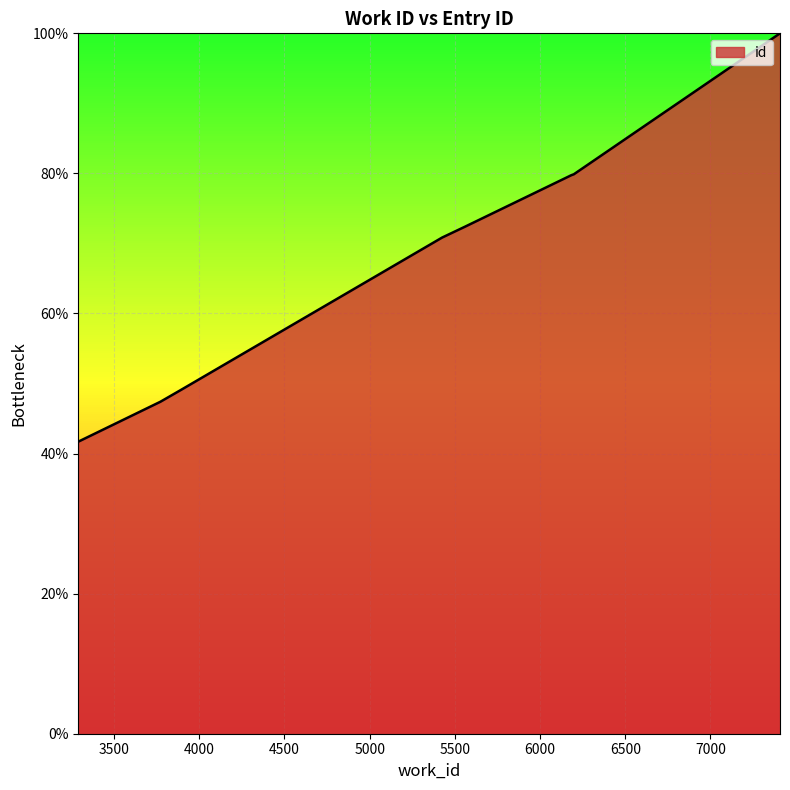

True or false: there are more than 1 points higher than both neighbors.

False